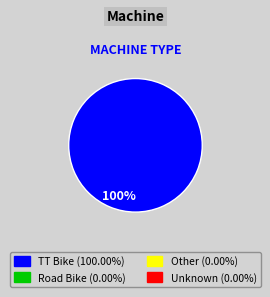

Is there any slice that represents more than half of the pie?

Yes